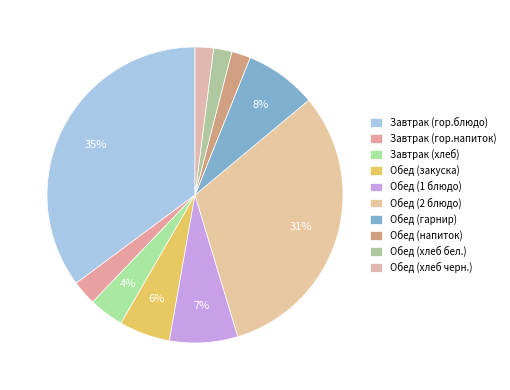

Rank the categories by value from highest to lowest.

Завтрак (гор.блюдо), Обед (2 блюдо), Обед (гарнир), Обед (1 блюдо), Обед (закуска), Завтрак (хлеб), Завтрак (гор.напиток), Обед (напиток), Обед (хлеб бел.), Обед (хлеб черн.)